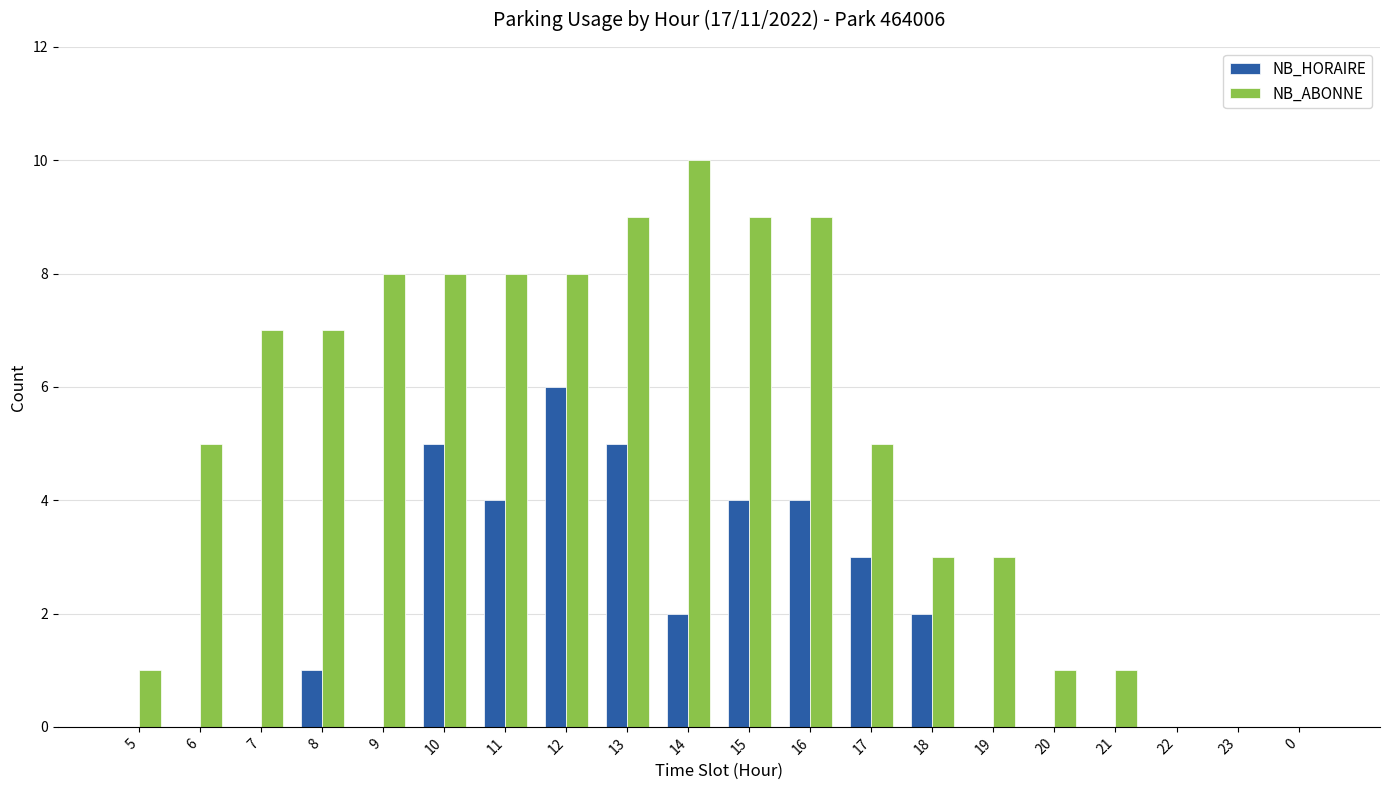

Reading left to right, extract all data points from this chart.

NB_HORAIRE: 0	0	0	1	0	5	4	6	5	2	4	4	3	2	0	0	0	0	0	0
NB_ABONNE: 1	5	7	7	8	8	8	8	9	10	9	9	5	3	3	1	1	0	0	0